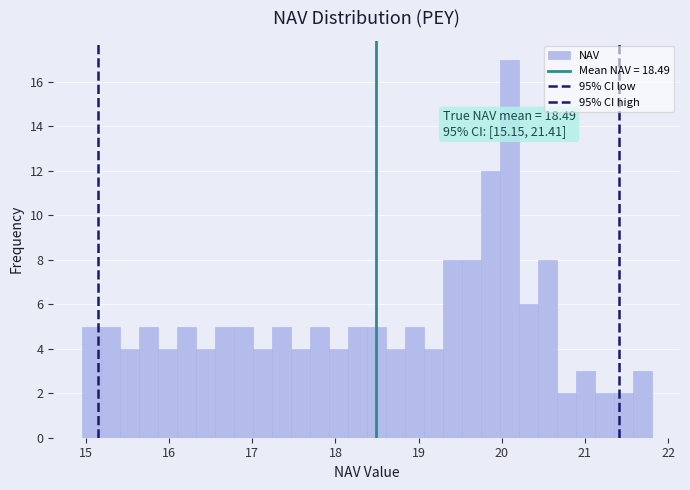

Read against the x-axis, roughly where is the centre of the tallest bar?

20.1